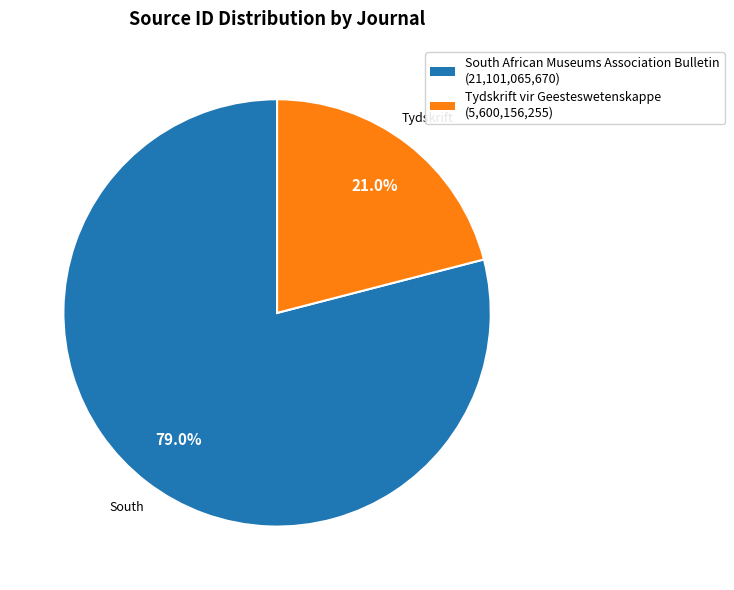

Approximately how many times larger is the value at South African Museums Association Bulletin compared to Tydskrift vir Geesteswetenskappe?

3.8